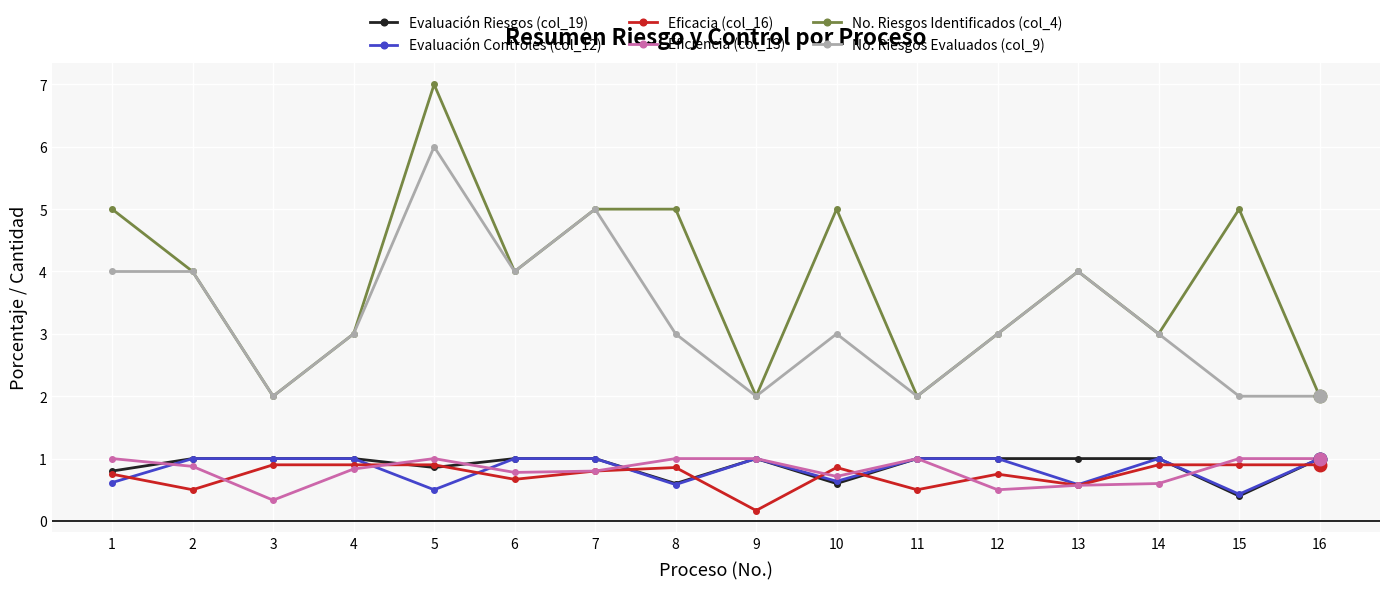

What is the difference between the maximum and second lowest values in the Evaluación Controles (col_12) series?

0.5